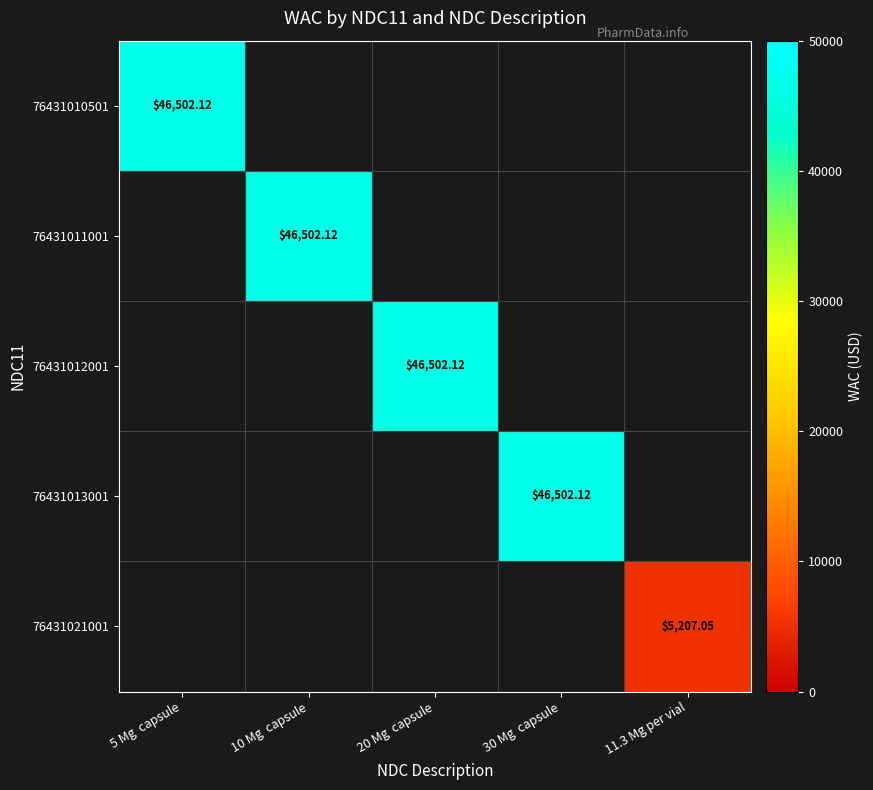

How many categories are shown in the chart?

5